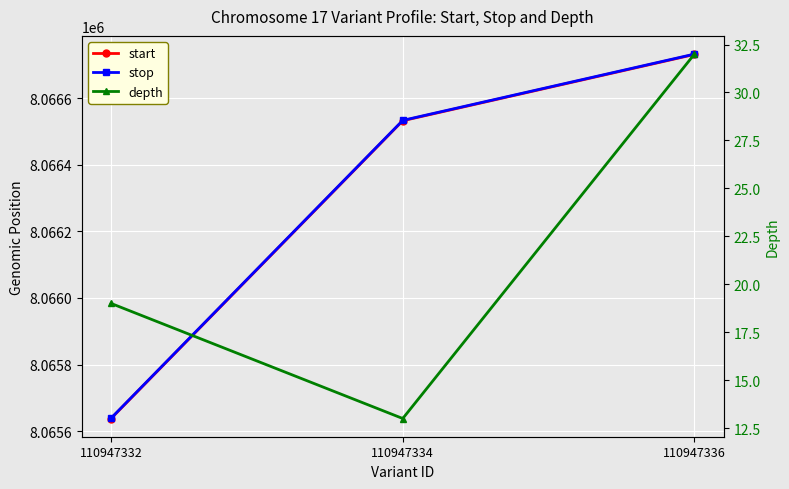

What is the total value across all series at 110947336?

16133495